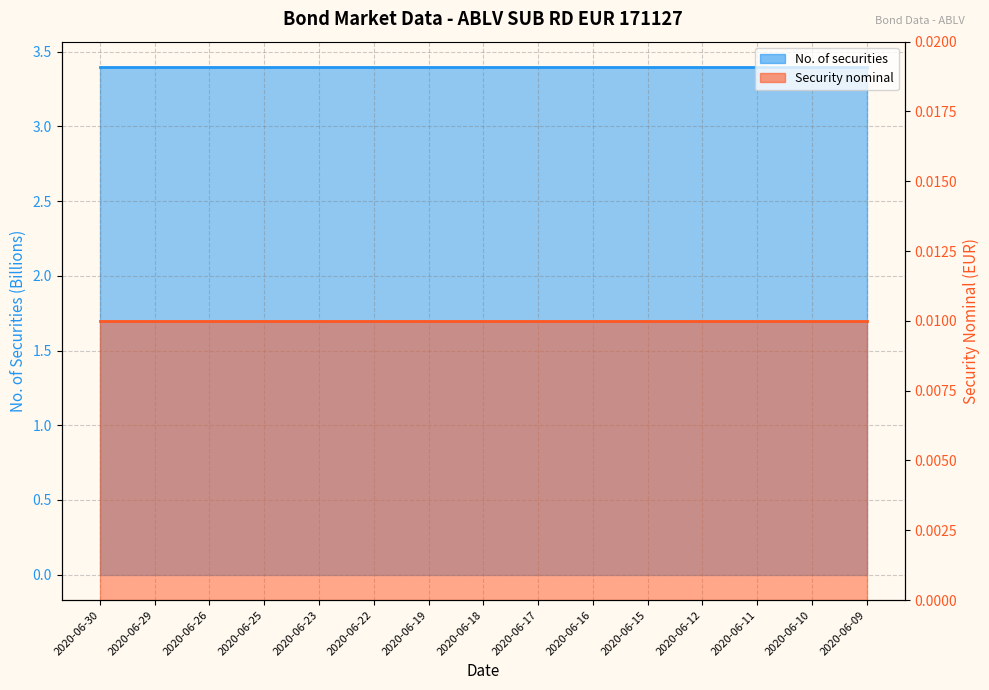

True or false: No. of securities (line) and Security nominal (line) intersect in this chart.

False